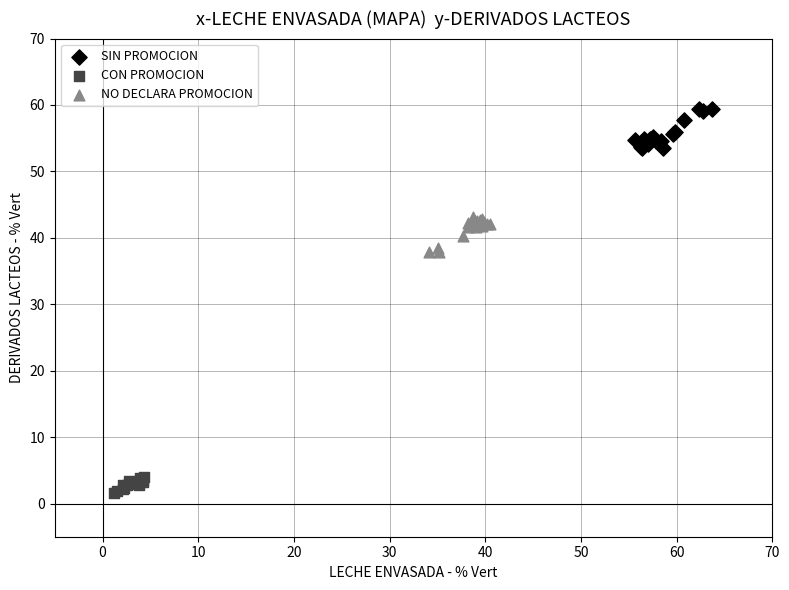

Which series contains the lowest Y value?

CON PROMOCION